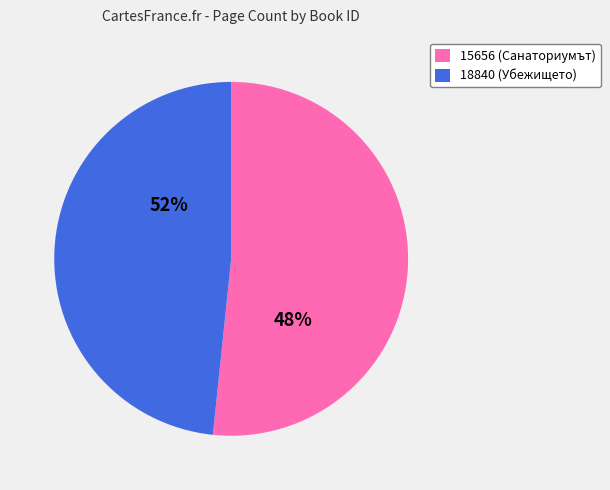

Which has a higher value, 18840 or 15656?

15656